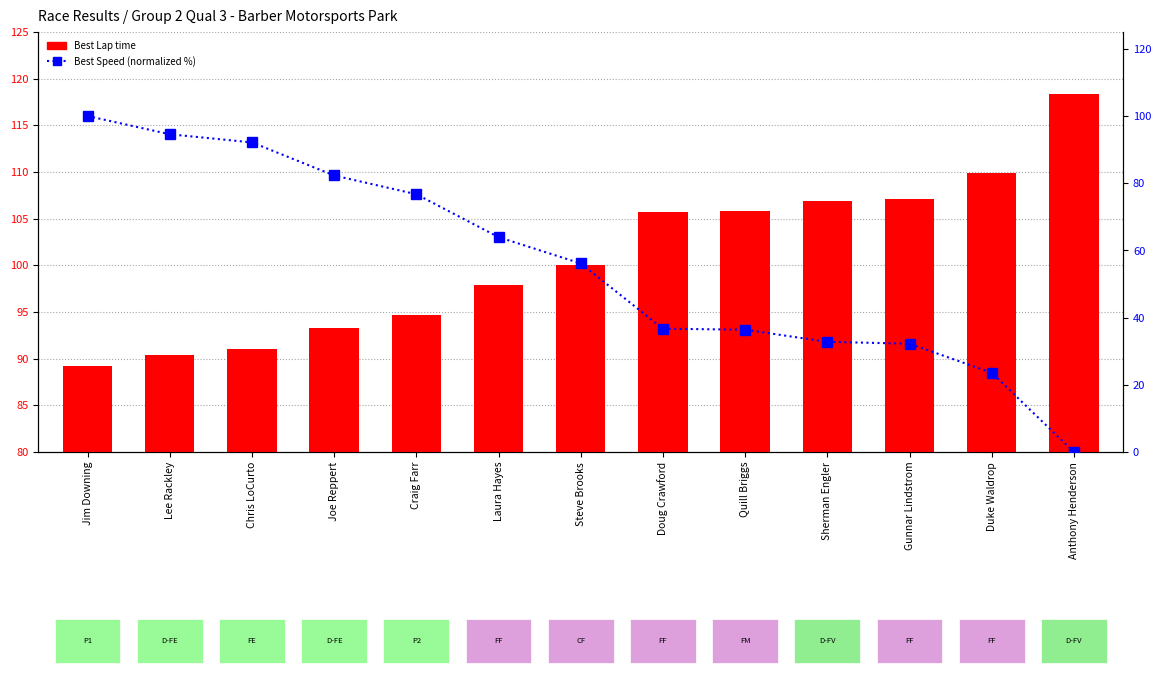

Are the bars horizontal?

No